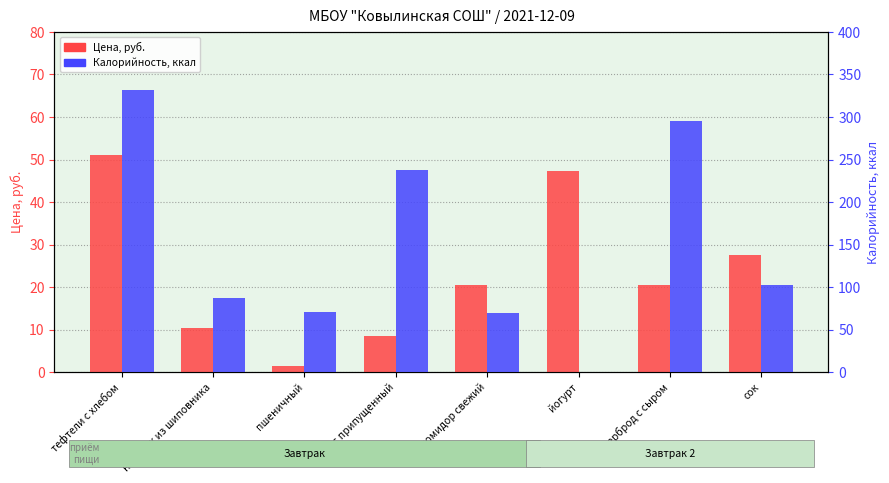

What is the average value of the Цена series?

23.4